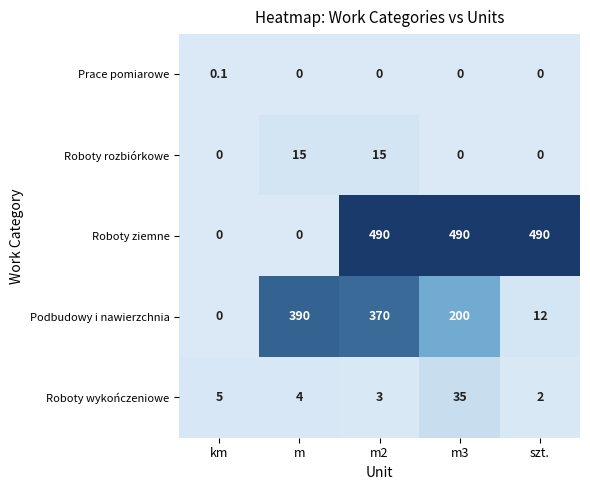

The value of Roboty wykończeniowe at km is 9.0. True or false?

False